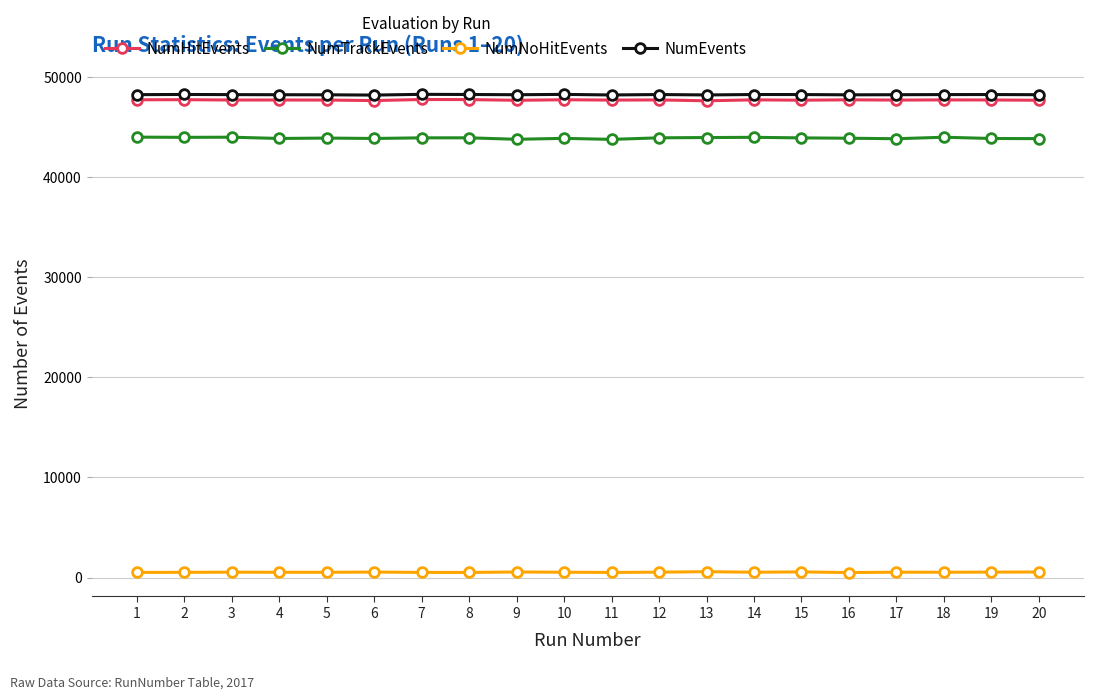

Which series has the widest spread of values?

NumTrackEvents